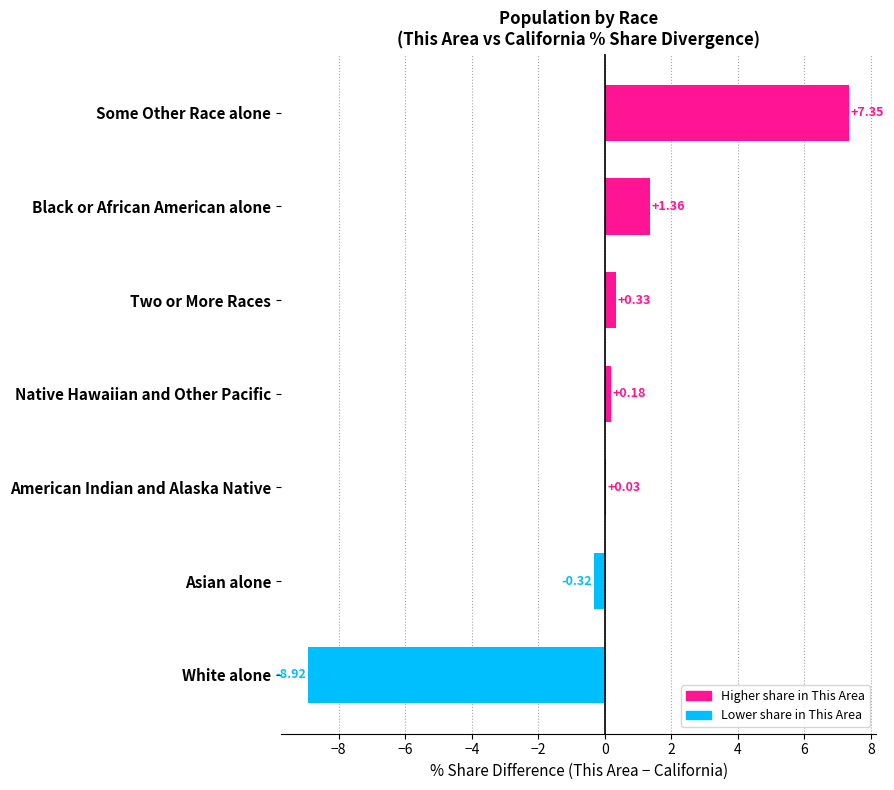

Where is the data nearest to the value 0?

American Indian and Alaska Native